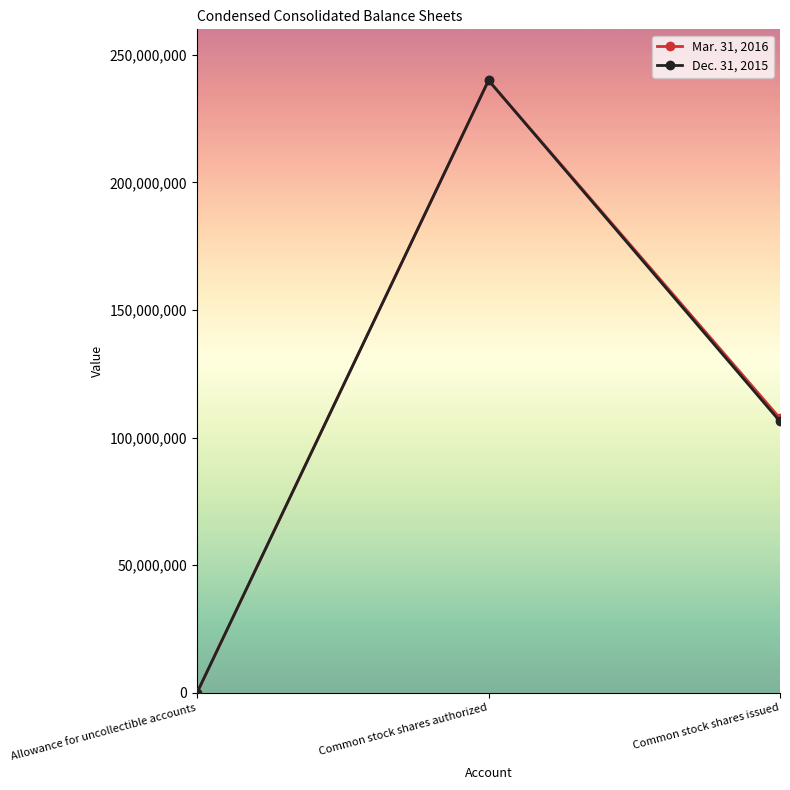

What is the sum of the Mar. 31, 2016 values at Common stock shares authorized and Allowance for uncollectible accounts?

240000350